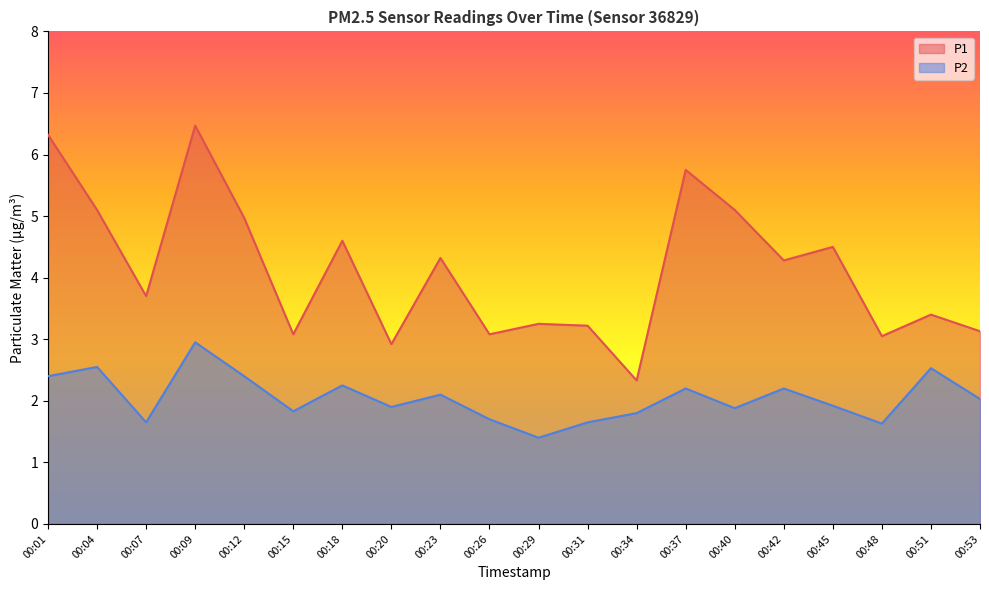

Which series has the largest total across all categories?

P1